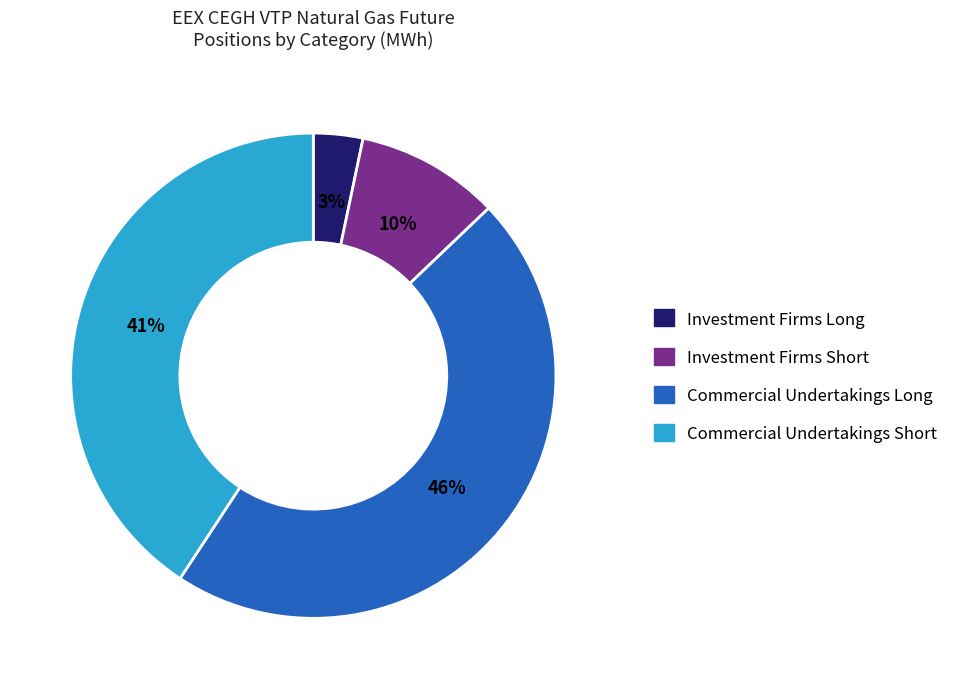

Is there any slice that represents more than half of the pie?

No